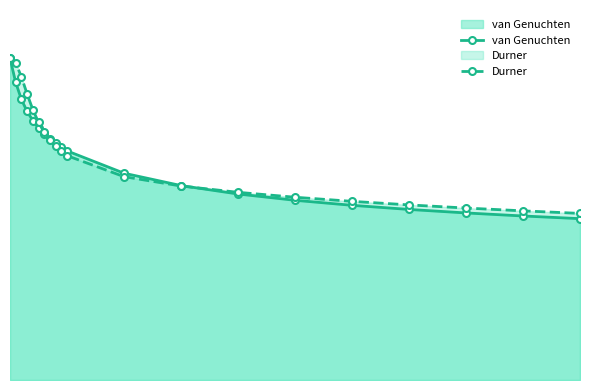

True or false: van Genuchten and Durner cross at least once.

True